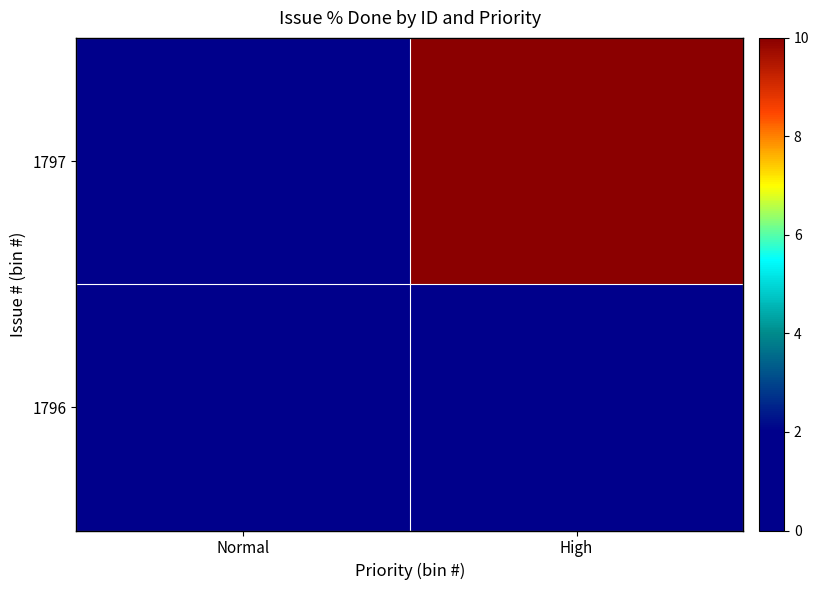

How many categories are shown in the chart?

2